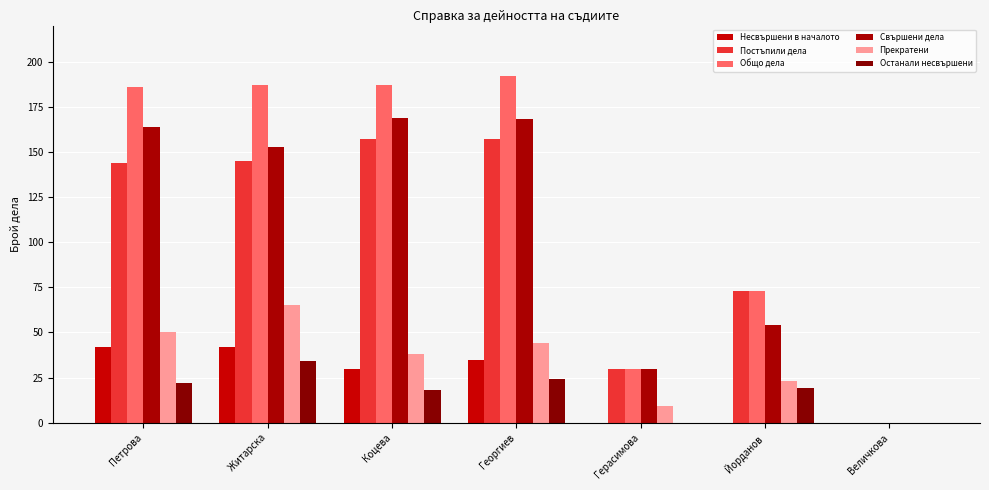

The value of Постъпили дела at Георгиев is 157. True or false?

True